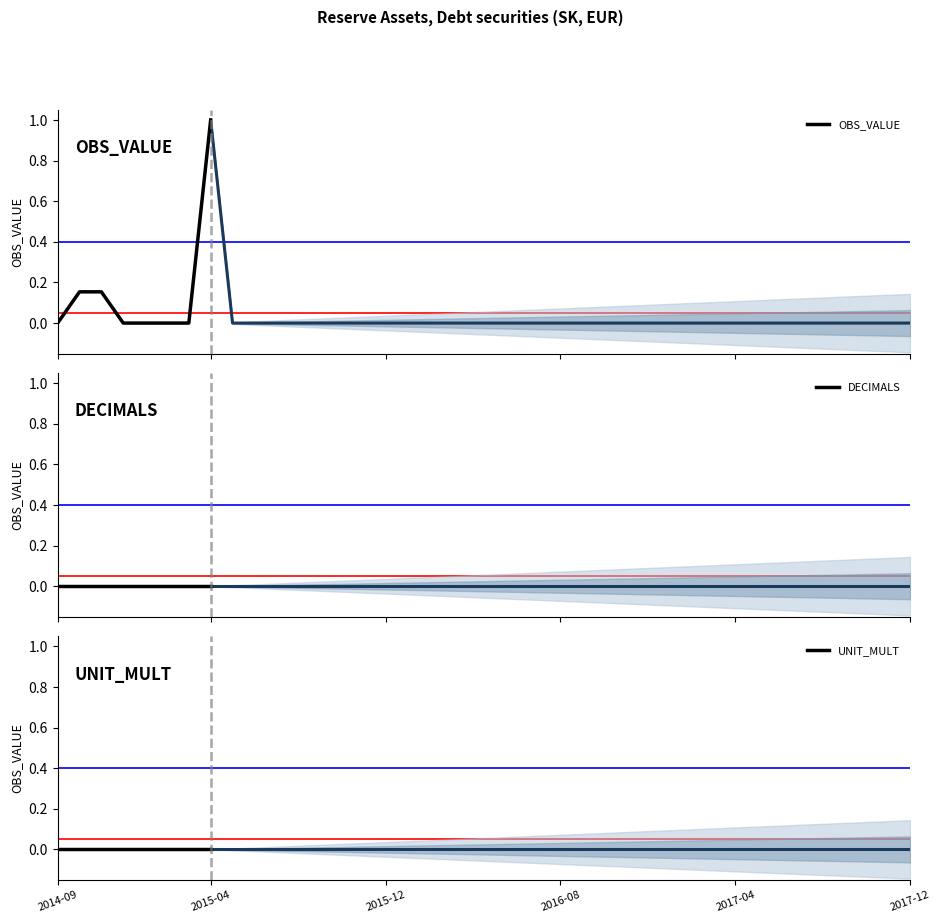

Which series has the widest spread of values?

OBS_VALUE